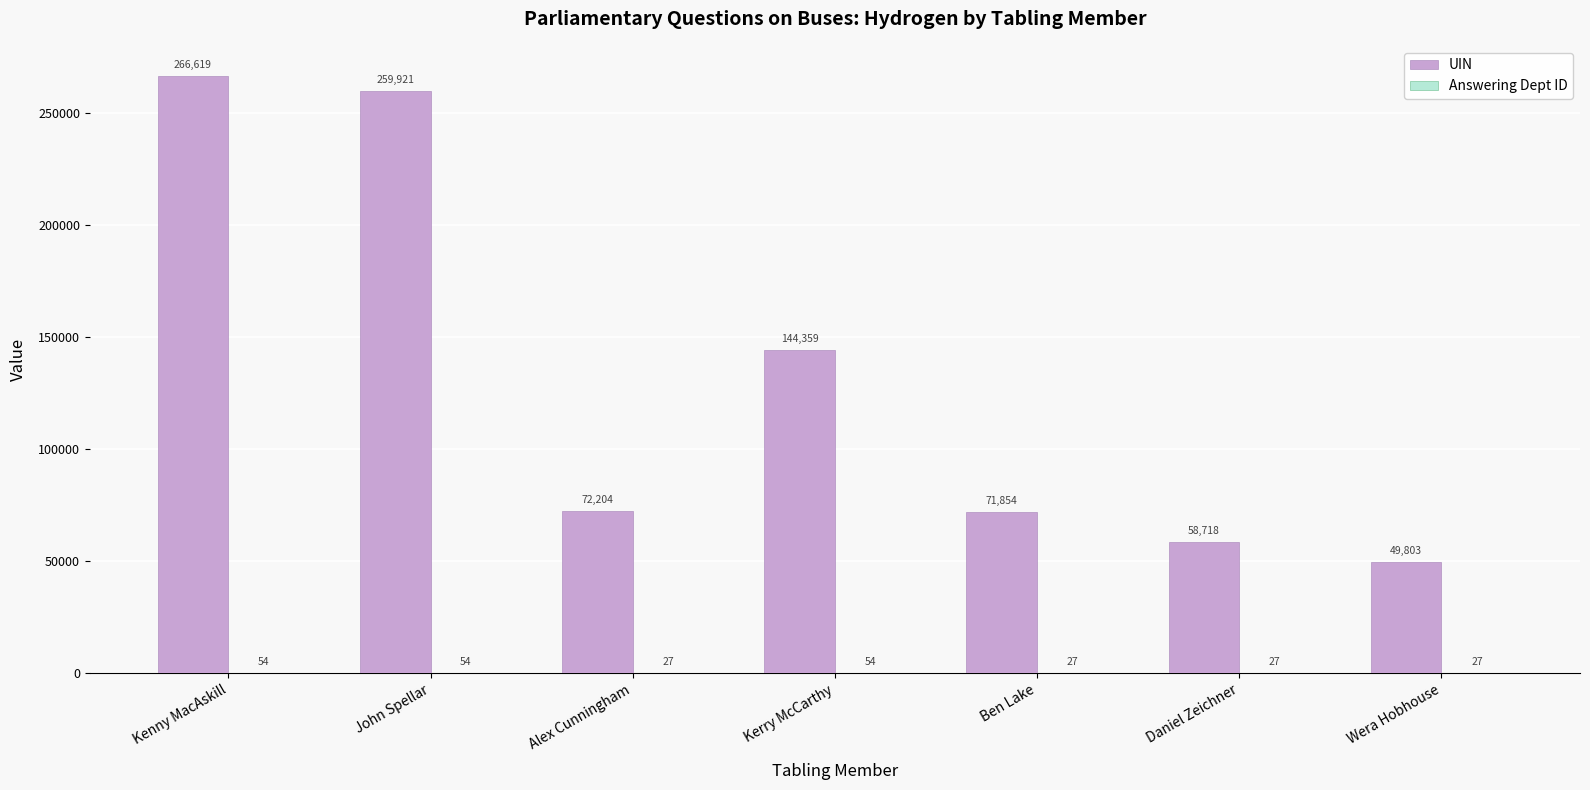

Which label corresponds to the largest value in the chart?

Kenny MacAskill